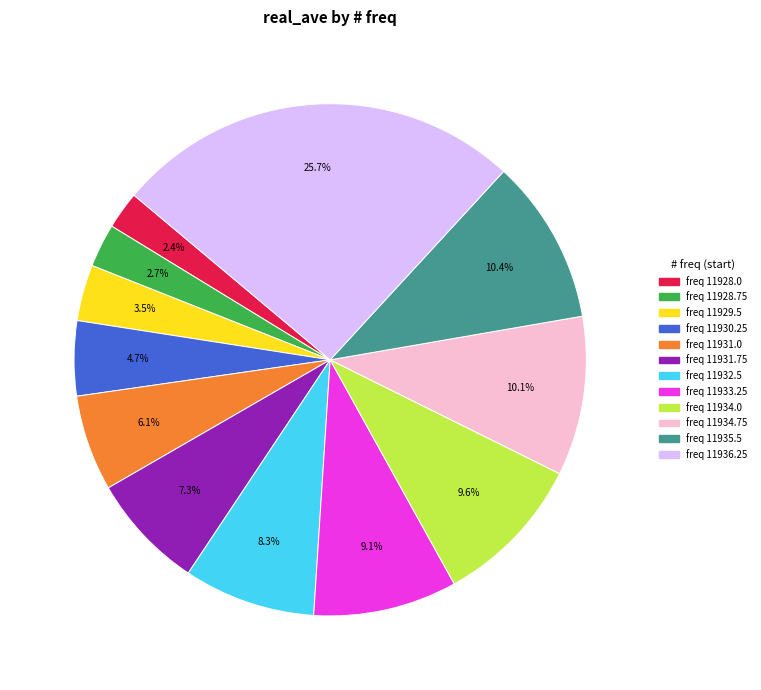

Is there a majority slice in this chart?

No